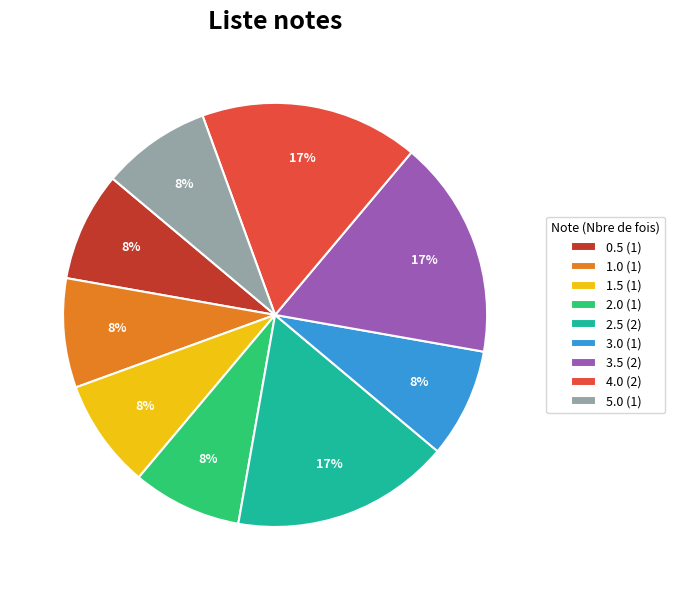

The 3.5 (2) slice represents 7% of the pie. True or false?

False